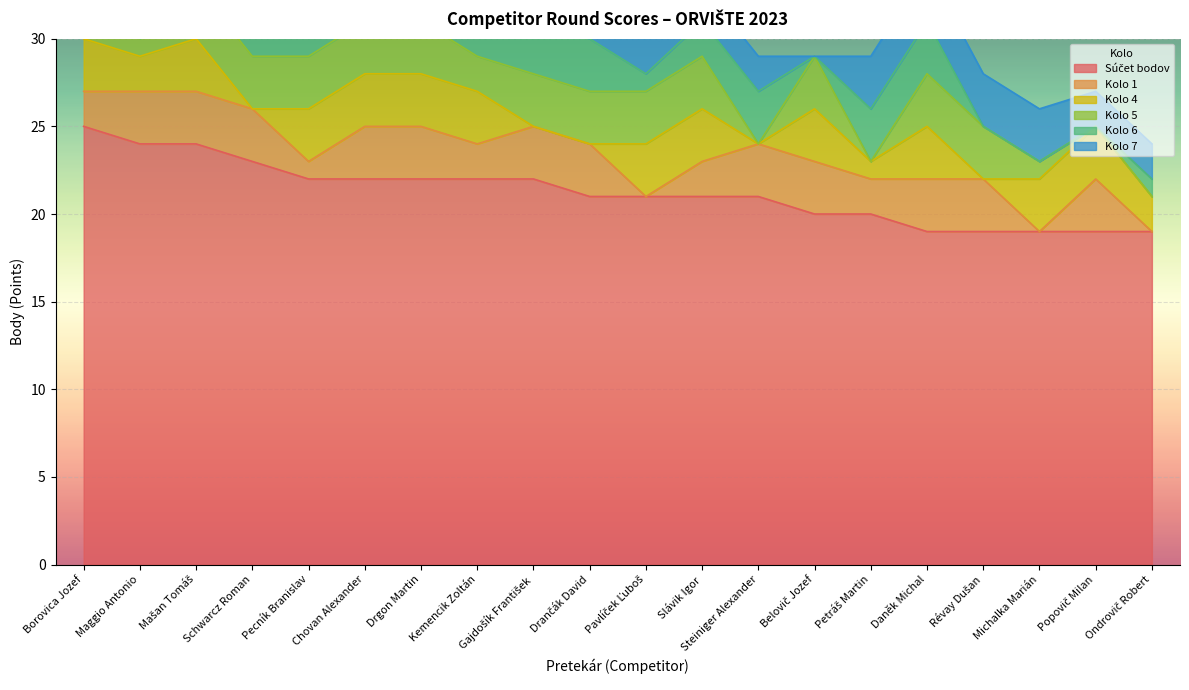

Does the chart display data point markers on the line(s)?

No